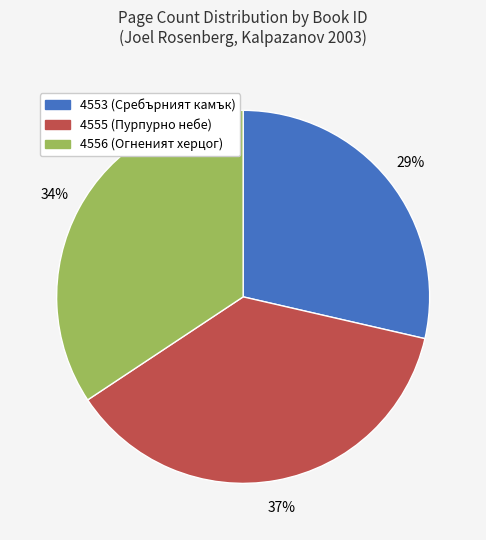

Does any single category account for the majority?

No